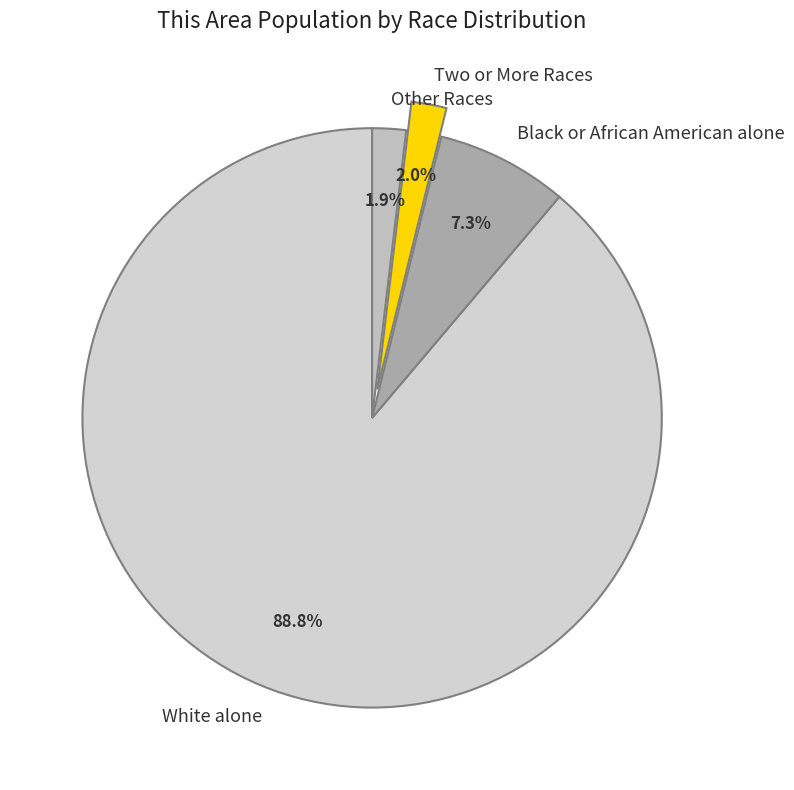

The Other Races slice represents 2% of the pie. True or false?

True